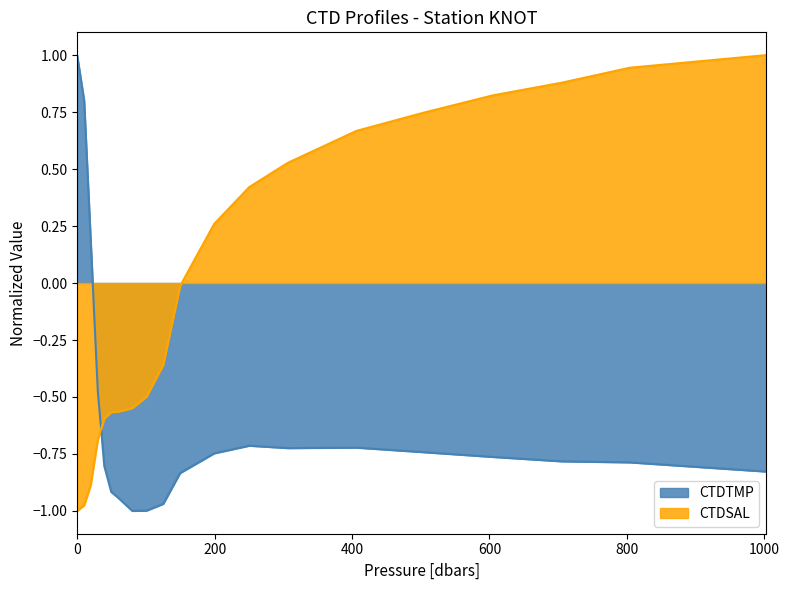

How many values in CTDSAL are below zero?

11